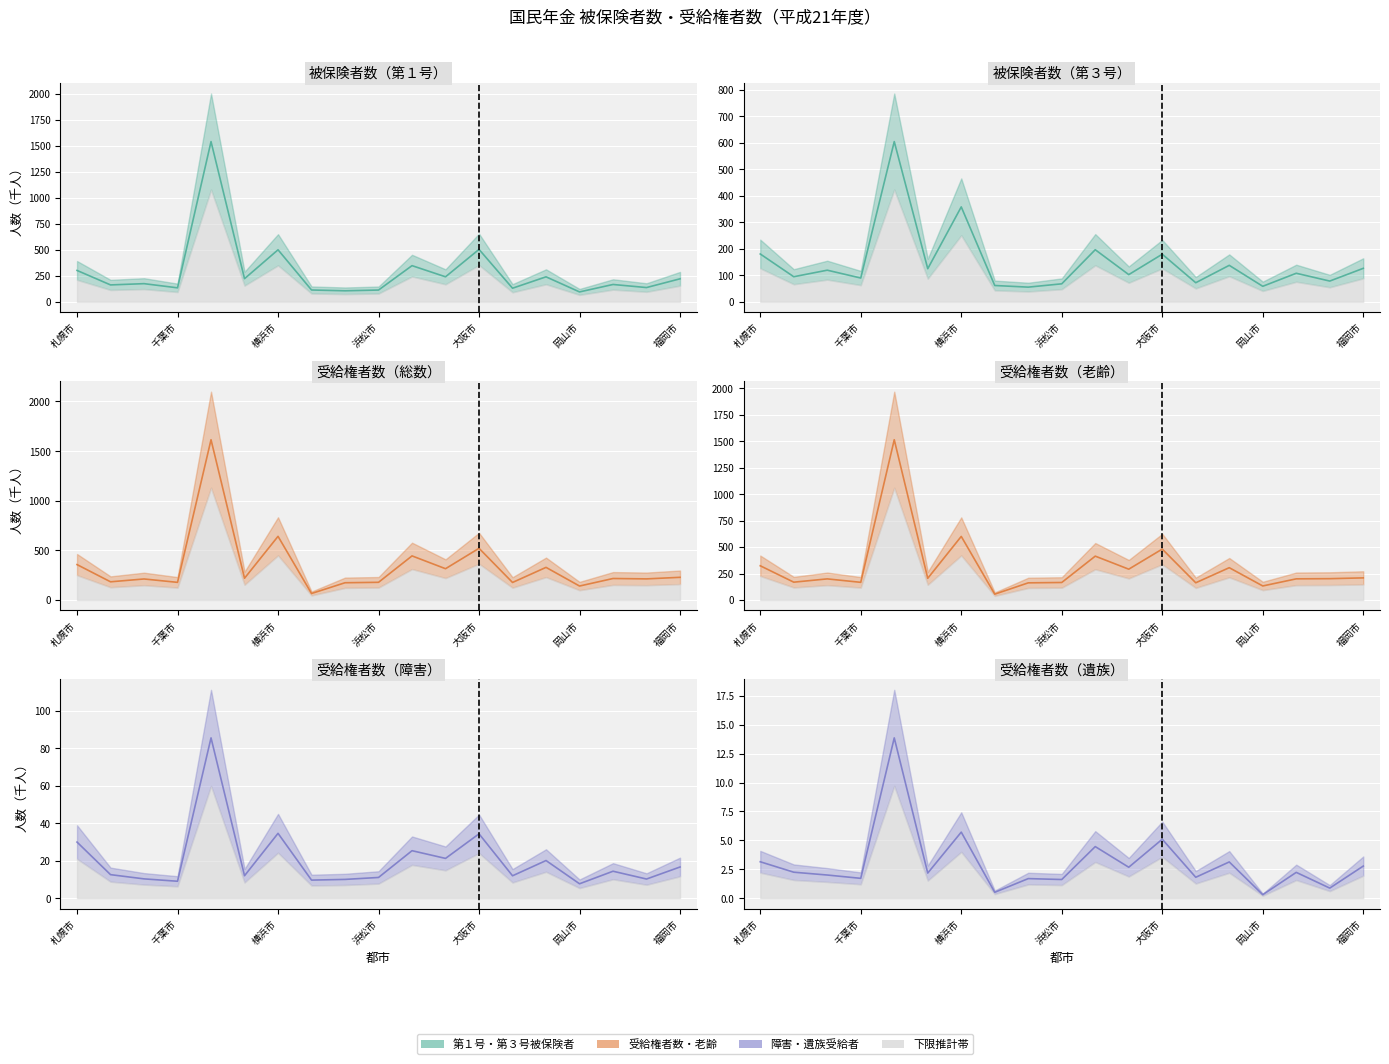

What is the maximum value shown in the chart?

1614.2